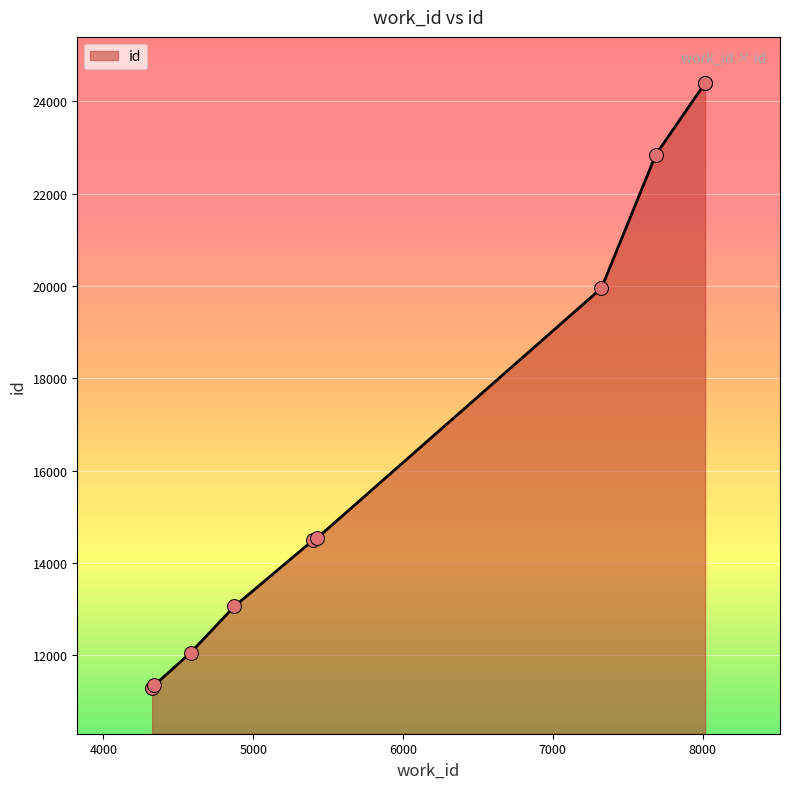

What is the change in value from 4339 to 4875?

+1713